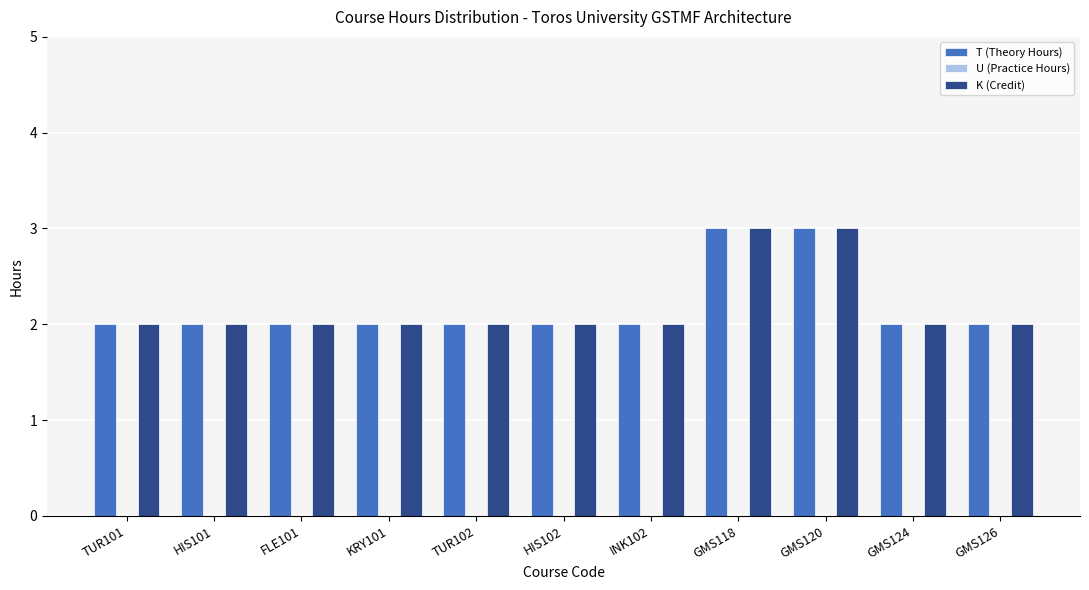

Are the bars horizontal?

No